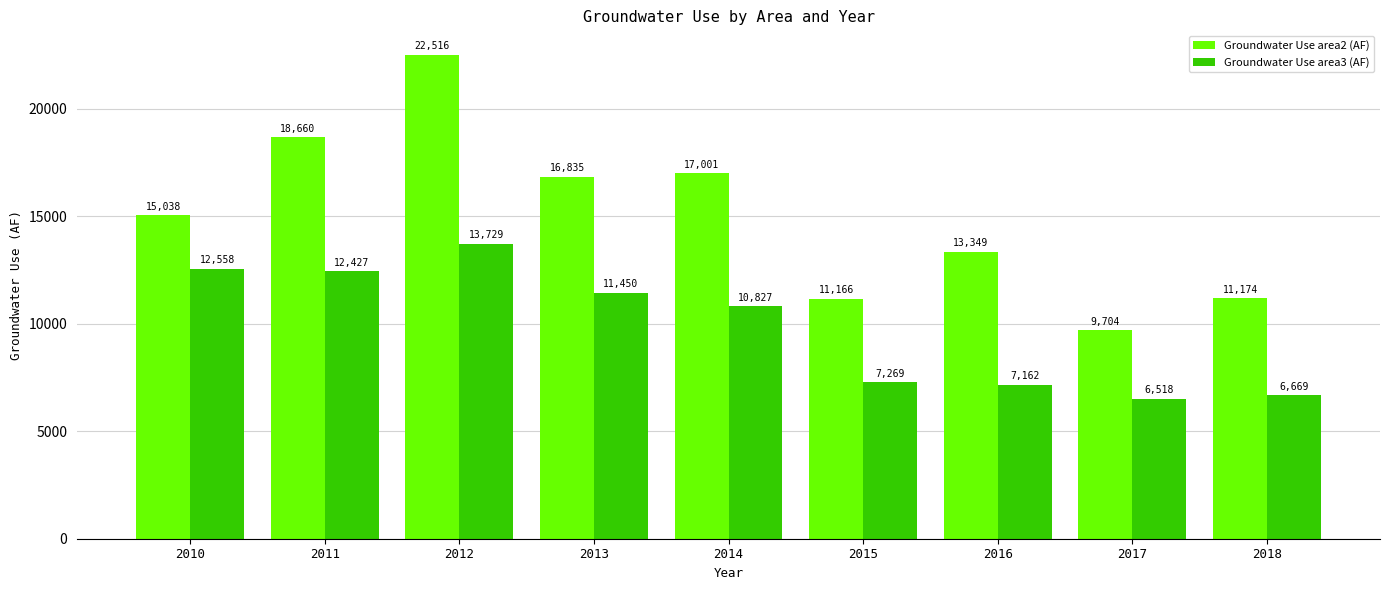

At which label does Groundwater Use area3 (AF) reach its peak?

2012